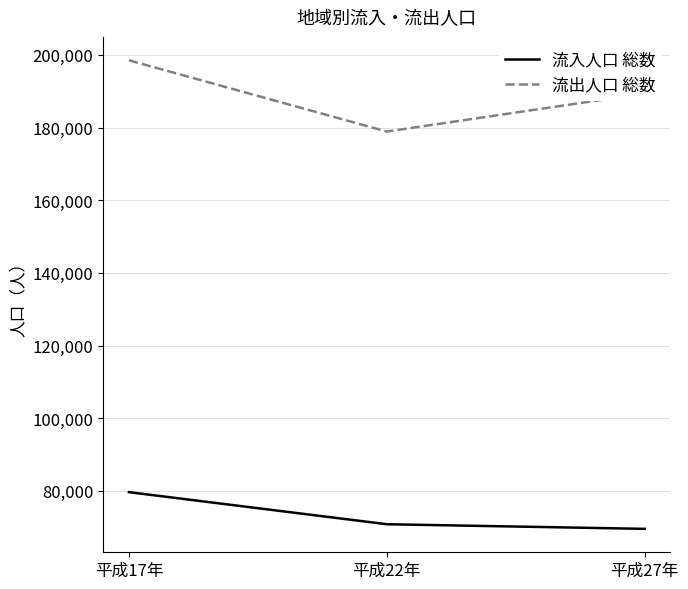

Reading left to right, extract all data points from this chart.

流入人口 総数: 79639	70809	69539
流出人口 総数: 198502	178896	189358